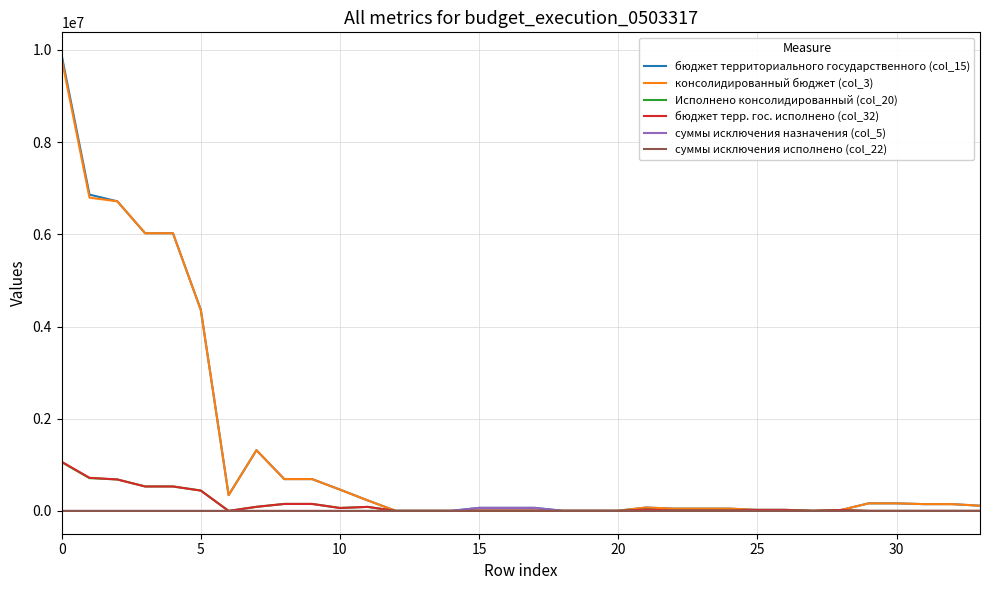

What are all the series names shown in the legend?

бюджет территориального государственного (col_15), консолидированный бюджет (col_3), Исполнено консолидированный (col_20), бюджет терр. гос. исполнено (col_32), суммы исключения назначения (col_5), суммы исключения исполнено (col_22)